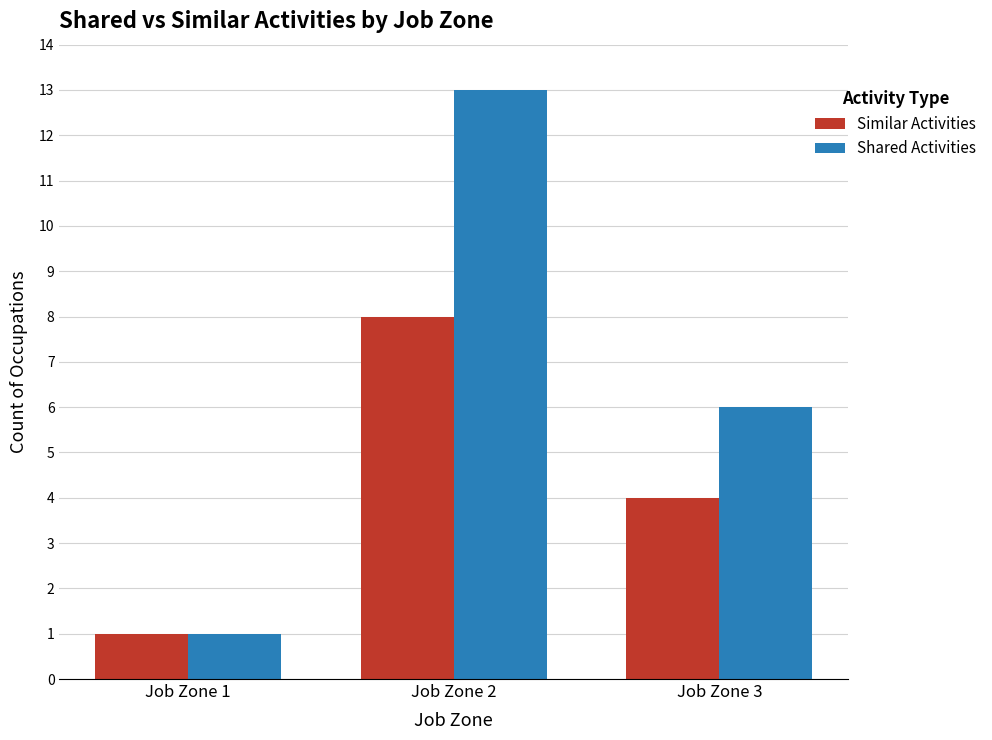

Count the number of data series in this chart.

2